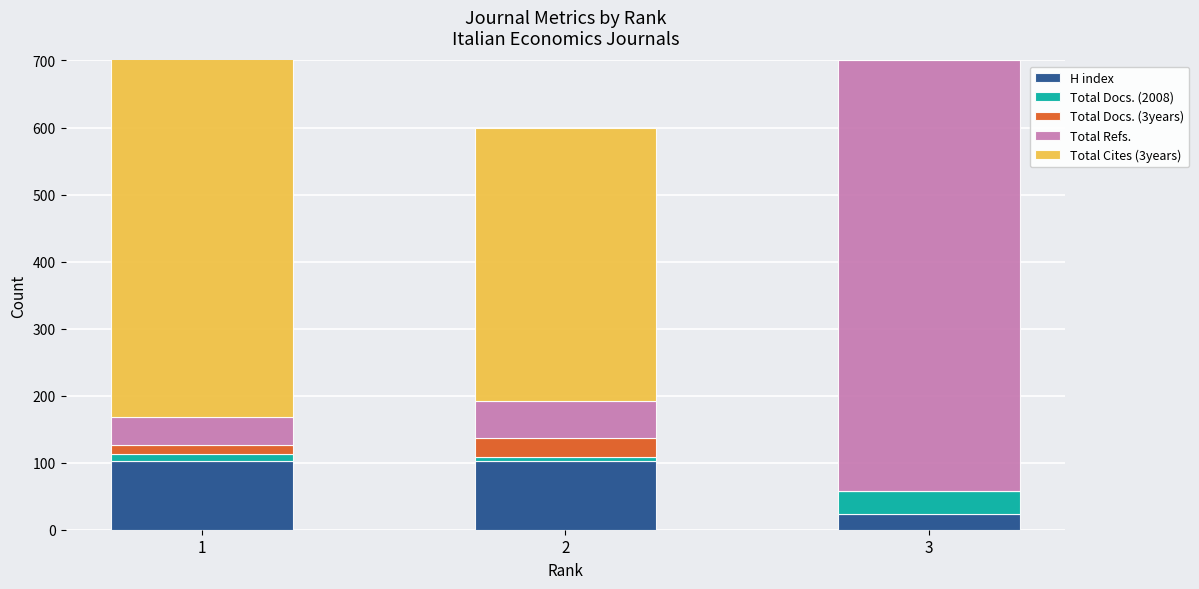

What is the sum of the H index values at 1 and 2?

206